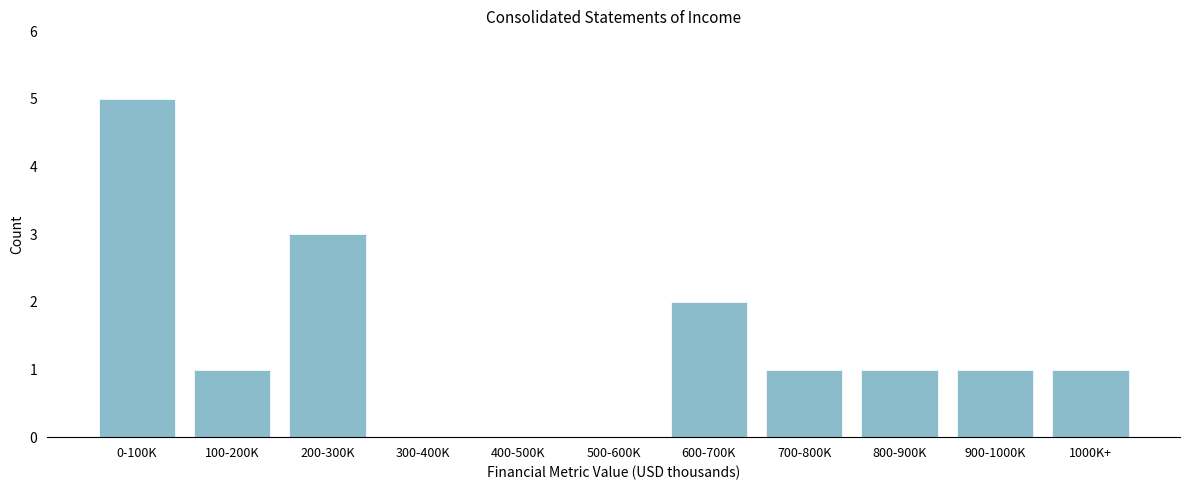

Reading right to left, transcribe all the data shown in this chart.

1000K+=1	900-1000K=1	800-900K=1	700-800K=1	600-700K=2	500-600K=0	400-500K=0	300-400K=0	200-300K=3	100-200K=1	0-100K=5